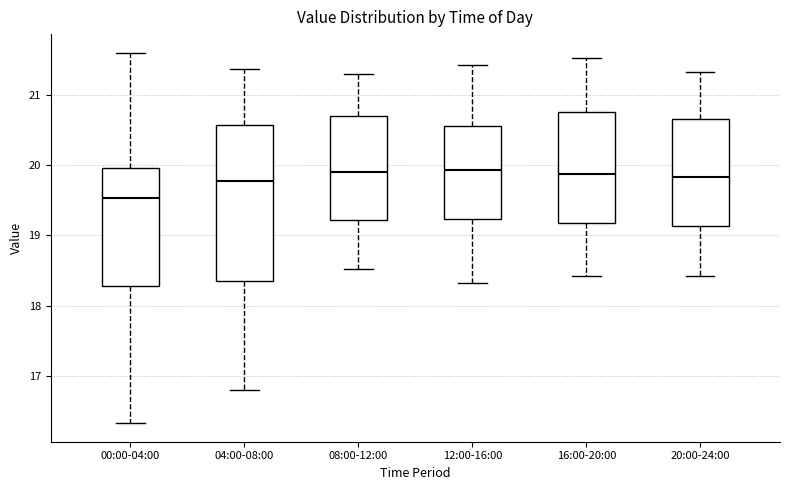

Reading left to right, transcribe this box plot: for each box, give where its median line is, the range the box spans, and where its two whiskers end, as read against the y-axis. The values are not printed on the chart, so give them approximately, as read against the axis.

00:00-04:00: median 19.5, box 18.3 to 20.0, whiskers 16.3 to 21.6
04:00-08:00: median 19.8, box 18.4 to 20.6, whiskers 16.8 to 21.4
08:00-12:00: median 19.9, box 19.2 to 20.7, whiskers 18.5 to 21.3
12:00-16:00: median 19.9, box 19.2 to 20.6, whiskers 18.3 to 21.4
16:00-20:00: median 19.9, box 19.2 to 20.8, whiskers 18.4 to 21.5
20:00-24:00: median 19.8, box 19.1 to 20.7, whiskers 18.4 to 21.3